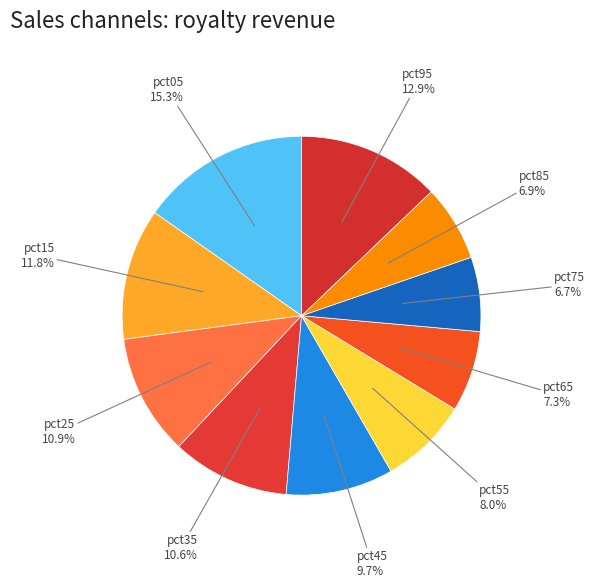

How many segments does this pie chart have?

10